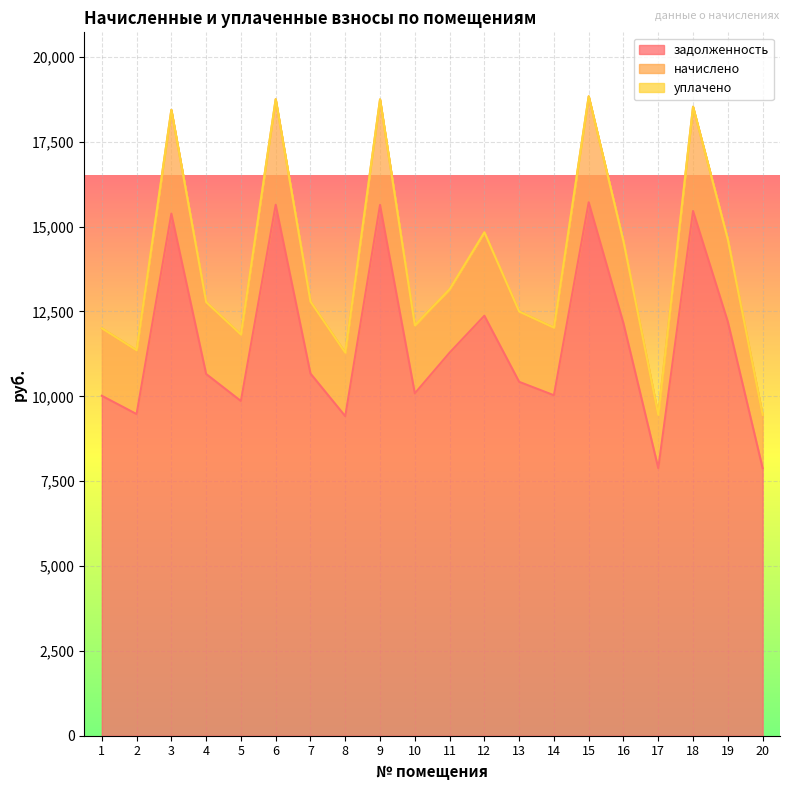

Reading left to right, what are all the values shown in this chart?

задолженность: 1=10015.2	2=9475.9	3=15382.3	4=10657.2	5=9861.1	6=15644.3	7=10670.0	8=9414.1	9=15639.1	10=10087.1	11=11284.9	12=12372.6	13=10426.1	14=10030.4	15=15716.2	16=12146.6	17=7883.8	18=15459.4	19=12198.0	20=7883.8
начислено: 1=12005.4	2=11358.9	3=18439.0	4=12775.0	5=11820.7	6=18753.1	7=12790.4	8=11284.9	9=18746.8	10=12091.6	11=13155.6	12=14831.2	13=12497.9	14=12023.7	15=18839.2	16=14560.3	17=9450.4	18=18531.3	19=14622.0	20=9450.4